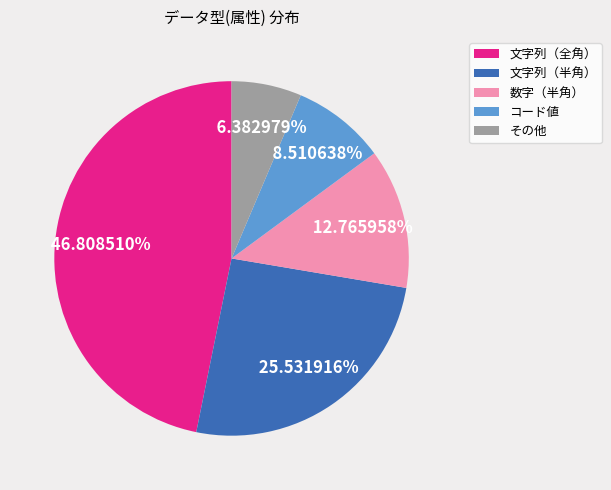

Is it true that 数字（半角） is 6% of the pie?

False